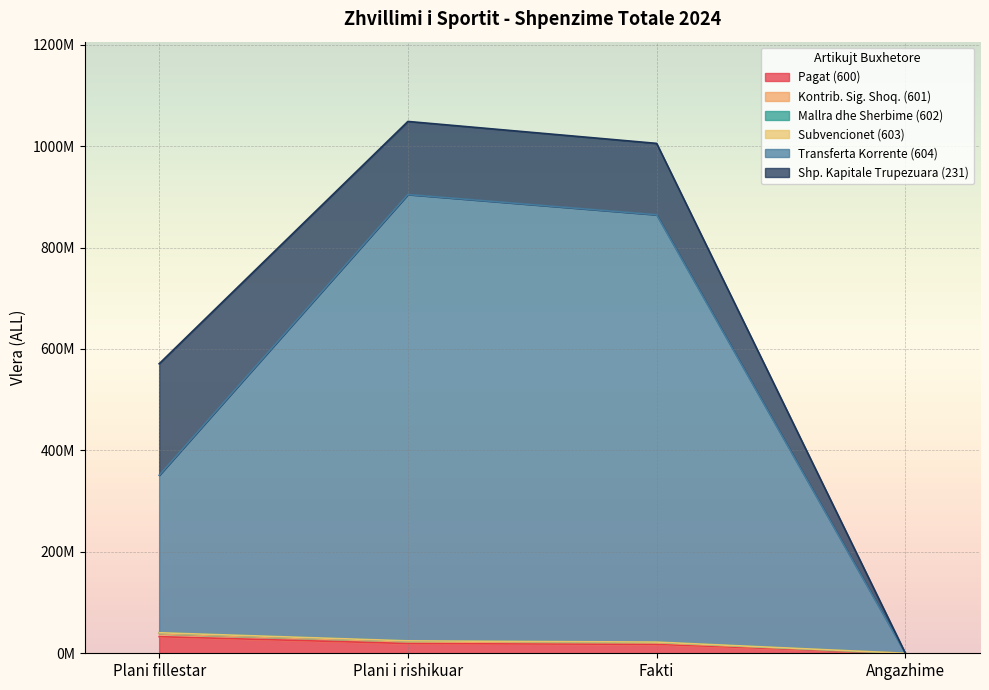

True or false: Pagat (600) and Kontrib. Sig. Shoq. (601) intersect in this chart.

False